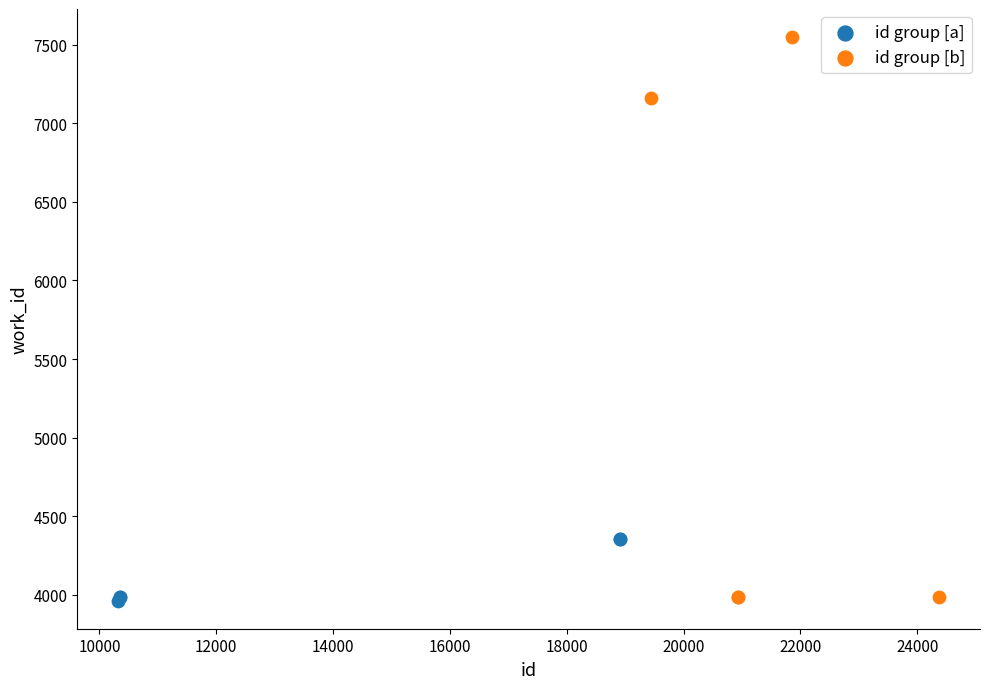

Which series contains the highest Y value?

id group [b]